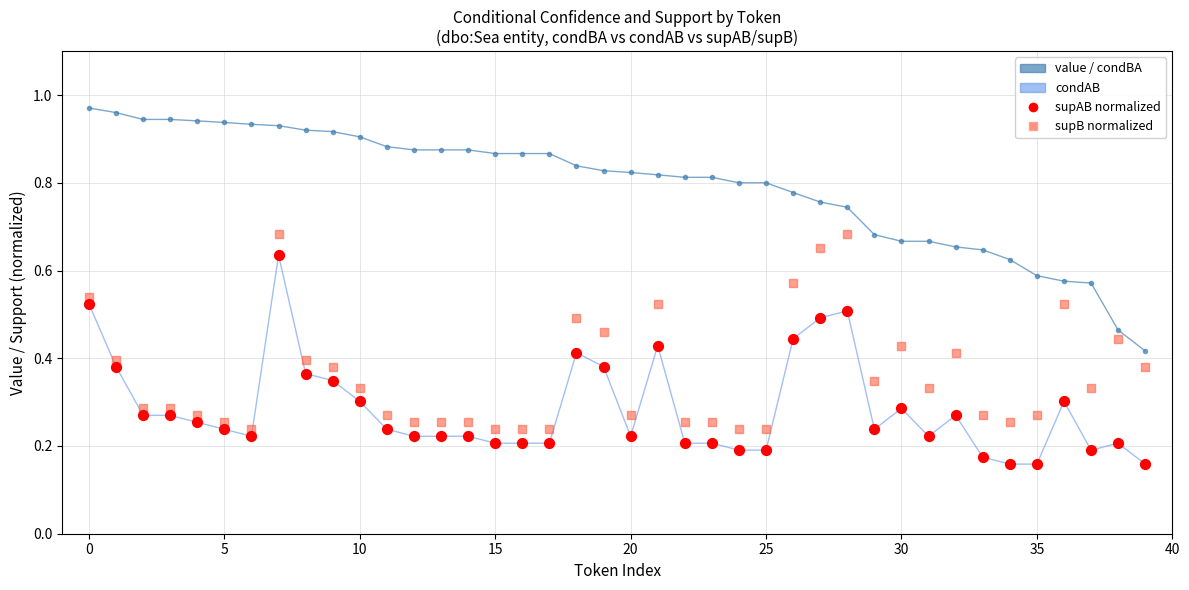

At how many categories does at least one series exceed 0?

40